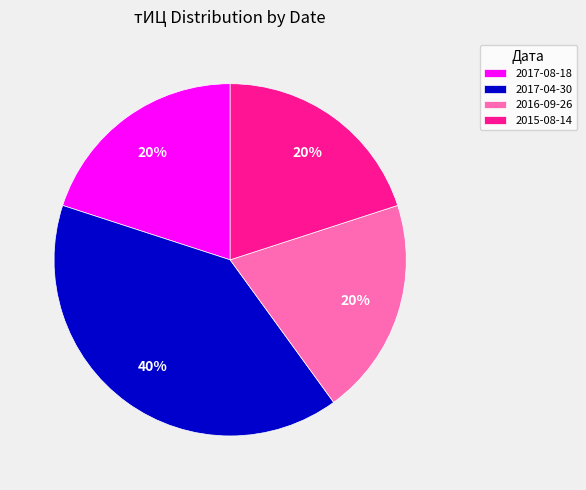

How many slices are in this pie chart?

4